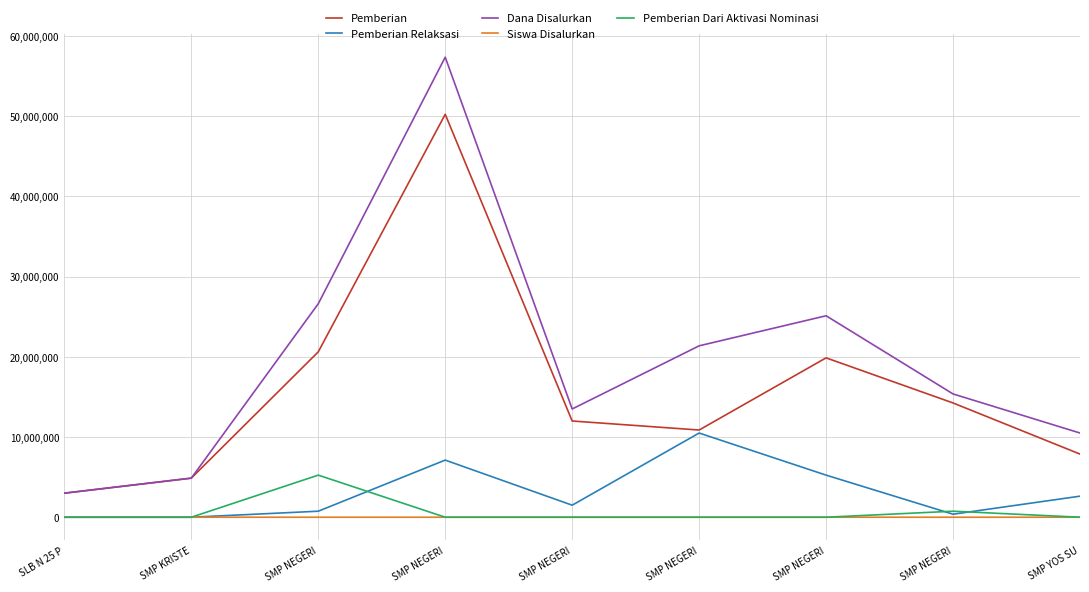

Does the chart have visible grid lines?

Yes